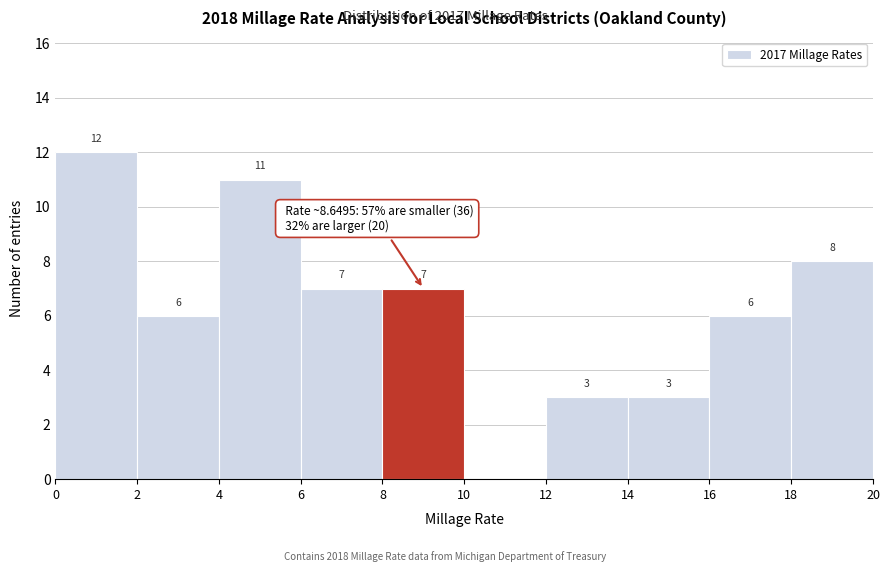

Over which range of the x-axis is the bar tallest?

0 to 2